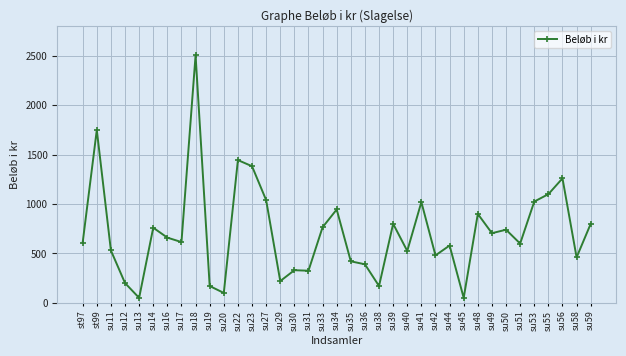

What is the label of the 18th point from the right?

su35